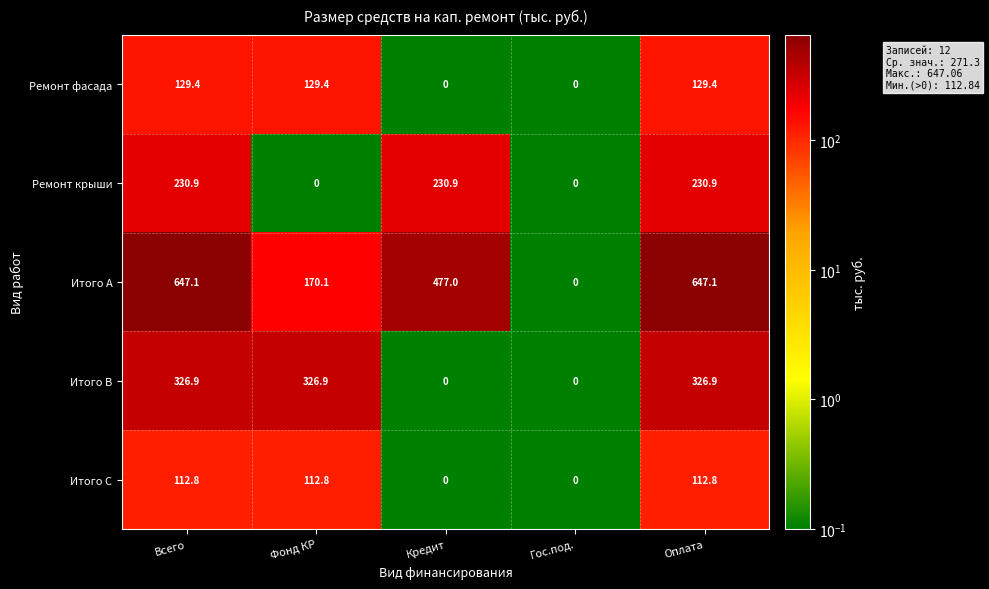

Which series has the widest spread of values?

Итого A